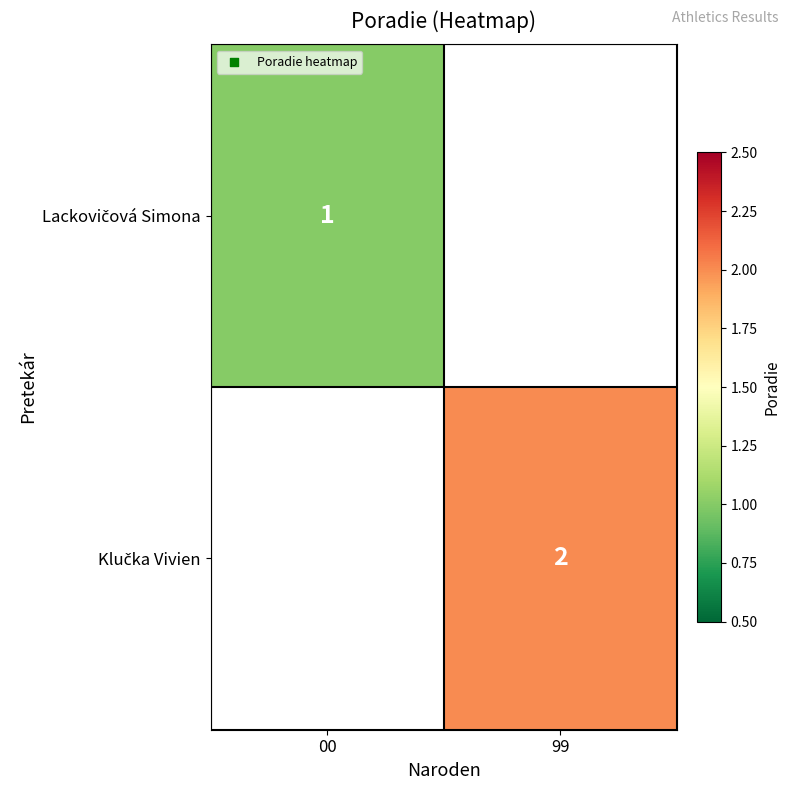

True or false: Klučka Vivien has a value of 0.4 at 99.

False